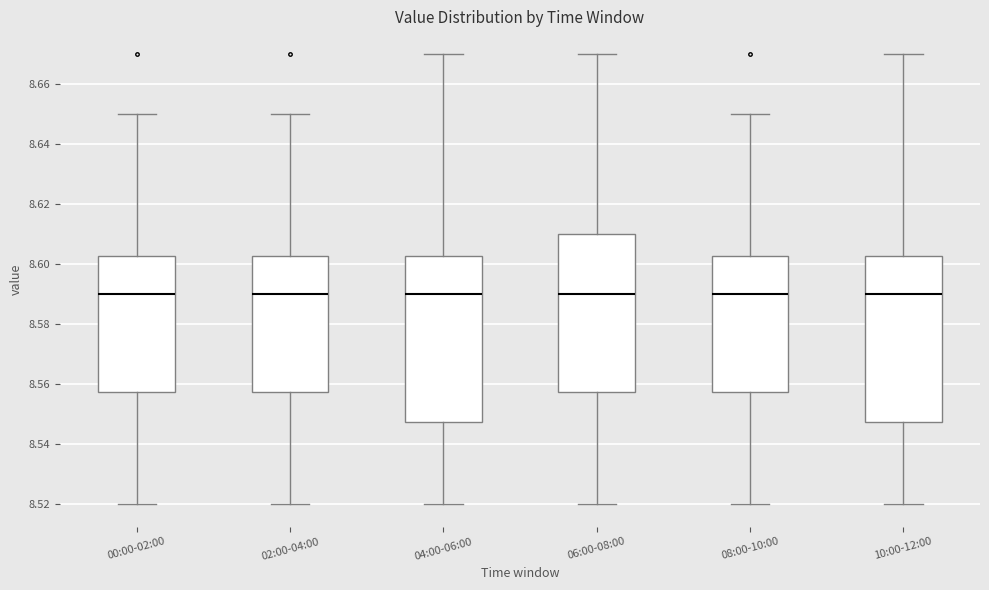

Reading left to right, read every box against the y-axis: the position of its median line, the range the box covers, and the ends of its whiskers. The values are not printed on the chart, so give them approximately, as read against the axis.

00:00-02:00: median 8.590, box 8.558 to 8.602, whiskers 8.520 to 8.650
02:00-04:00: median 8.590, box 8.558 to 8.602, whiskers 8.520 to 8.650
04:00-06:00: median 8.590, box 8.548 to 8.602, whiskers 8.520 to 8.670
06:00-08:00: median 8.590, box 8.558 to 8.610, whiskers 8.520 to 8.670
08:00-10:00: median 8.590, box 8.558 to 8.602, whiskers 8.520 to 8.650
10:00-12:00: median 8.590, box 8.548 to 8.602, whiskers 8.520 to 8.670